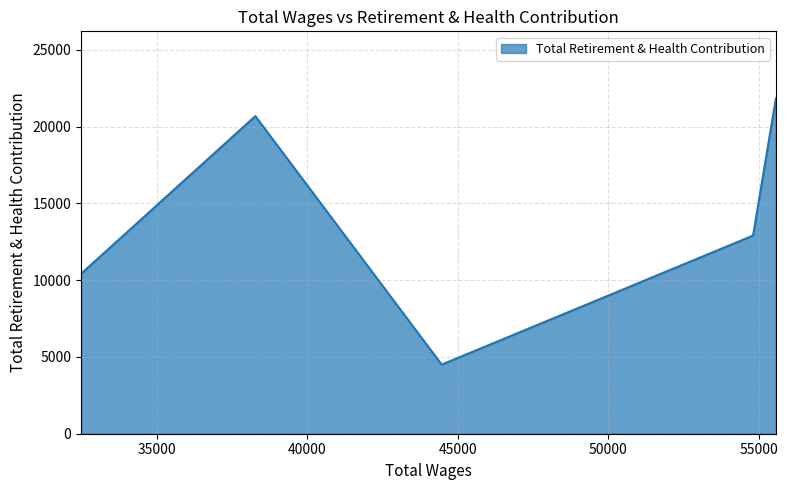

What is the sum of all values?

70320